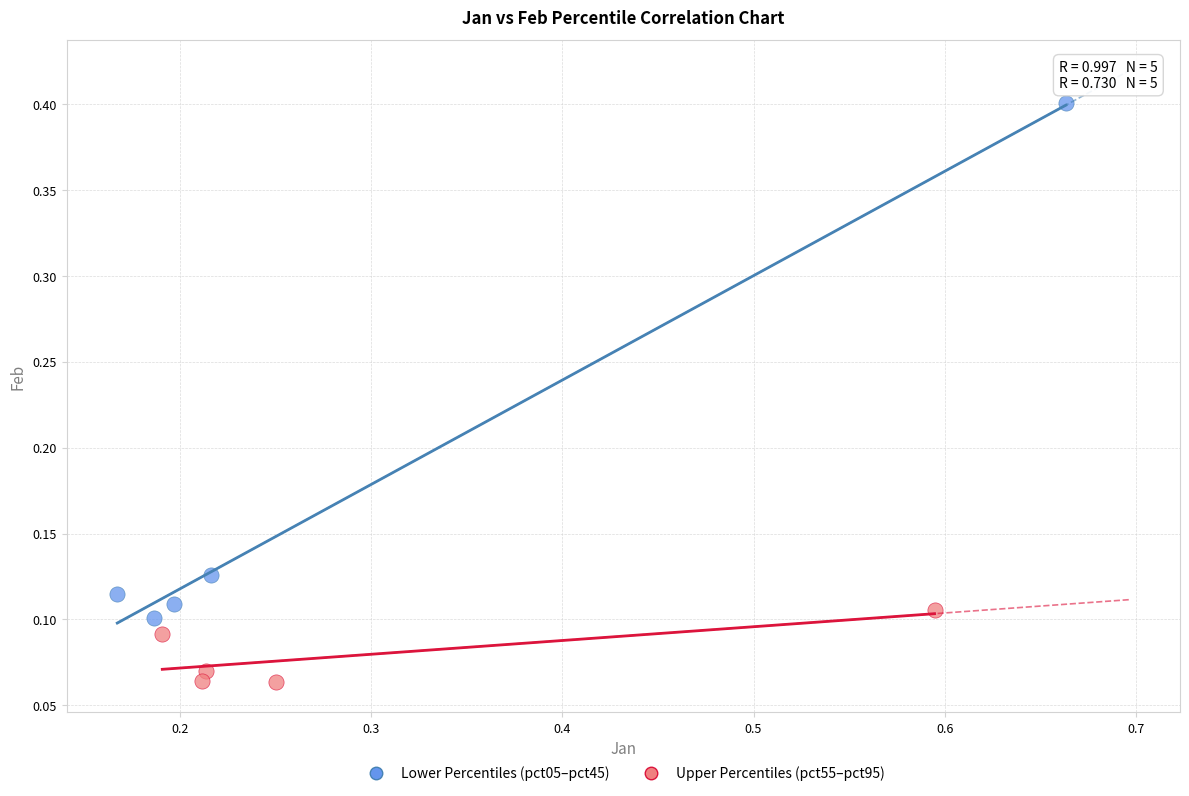

Which series has the widest spread of Y values?

Lower Percentiles (pct05–pct45)